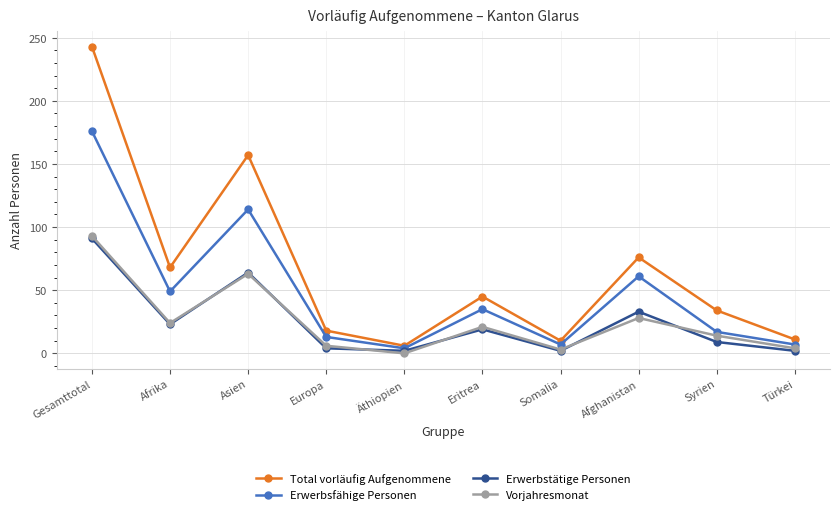

Which category has the lowest value in the Vorjahresmonat series?

Äthiopien